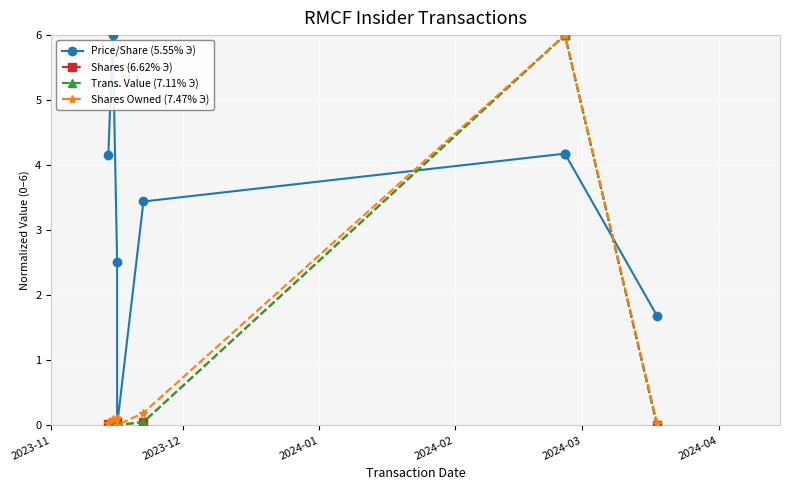

How many values in Trans. Value (7.11% Э) are above zero?

7